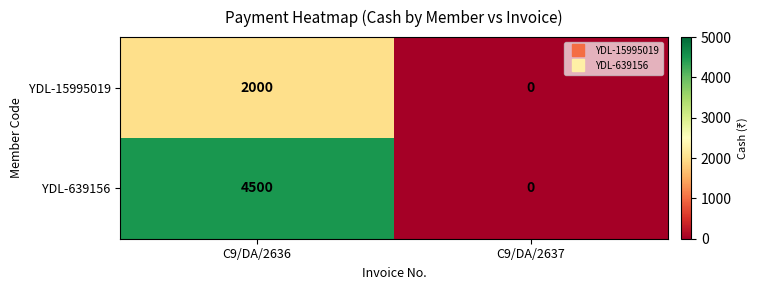

The YDL-15995019 series shows 0 at C9/DA/2637. True or false?

True